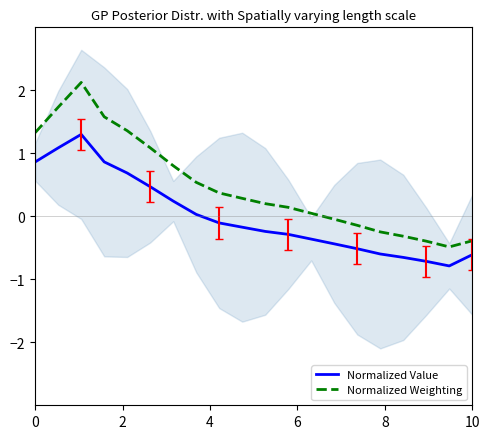

What is the difference between the second highest and minimum values in the Normalized Value series?

1.9